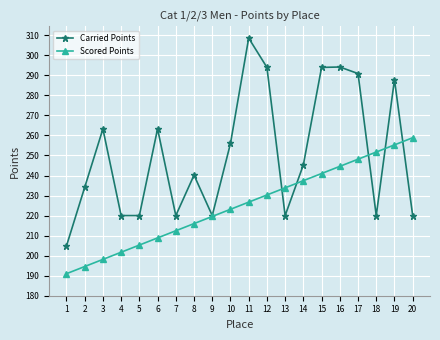

What is the difference between the second highest and minimum values in the Carried Points series?

89.3